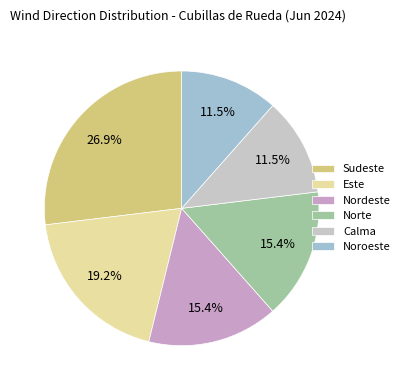

Does Norte account for over 50% of the chart?

No